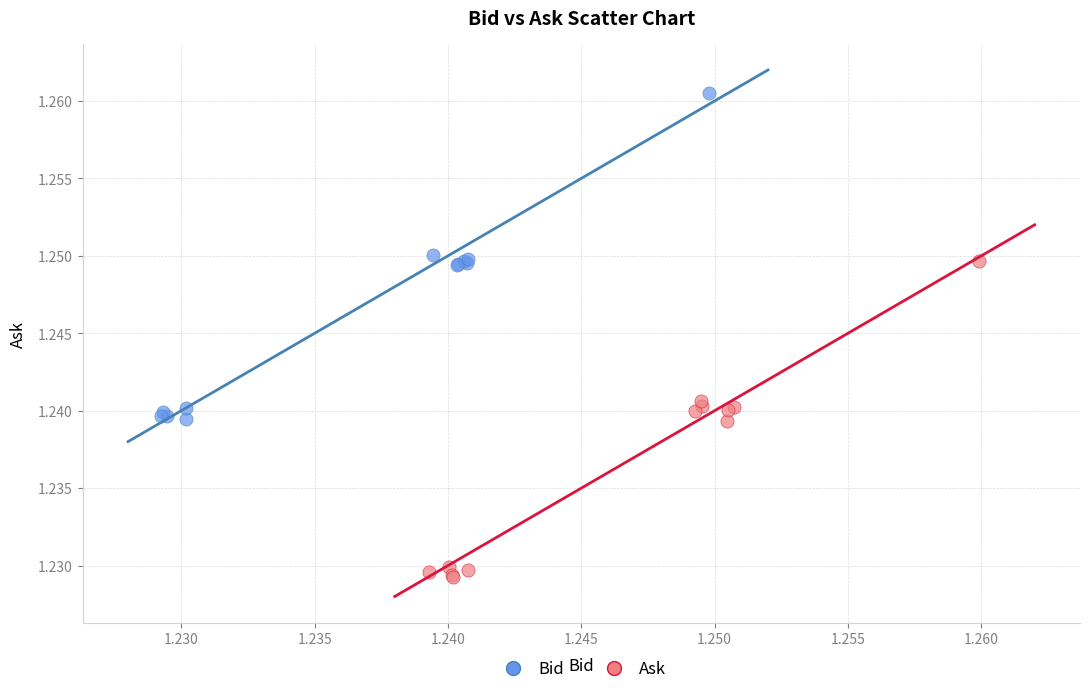

Which series reaches the minimum Y coordinate?

Ask